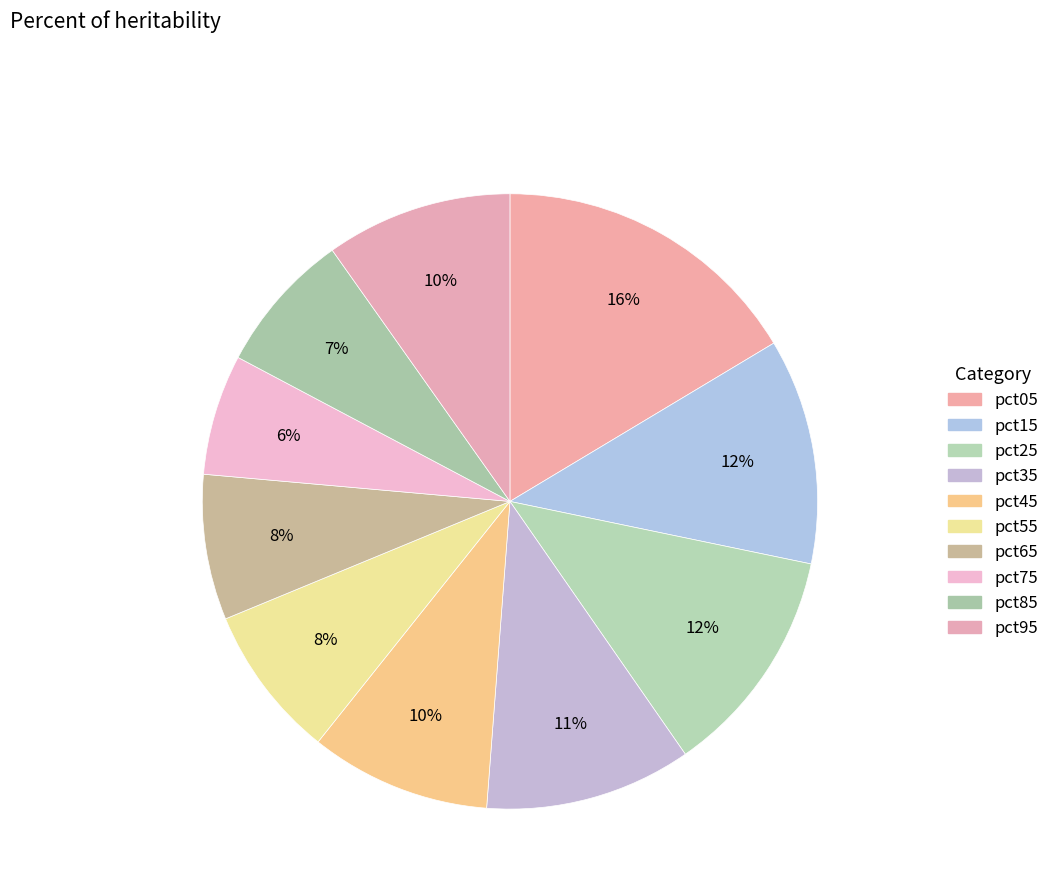

Count the number of slices in the pie.

10